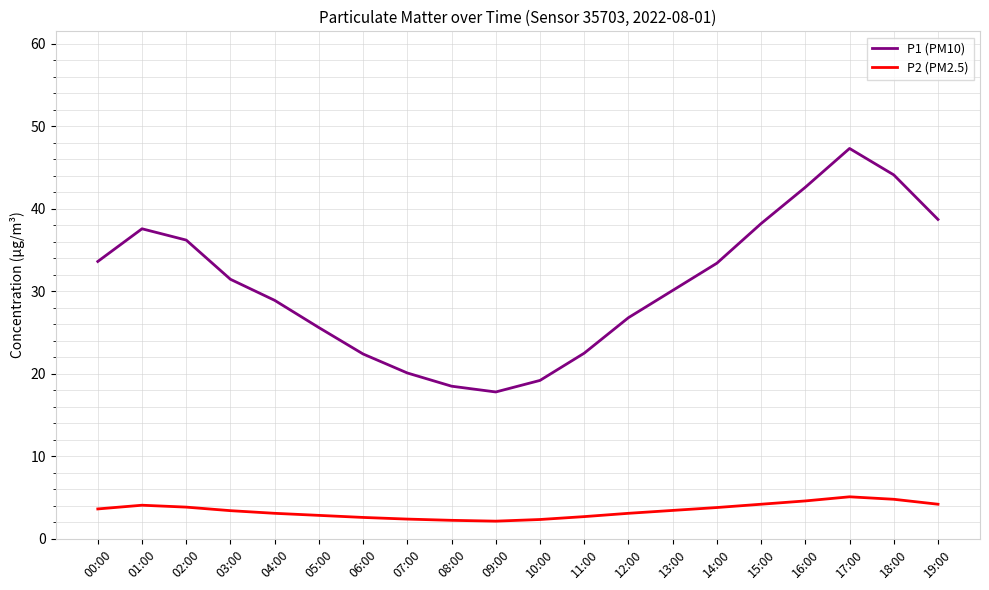

How many categories are shown in the chart?

20